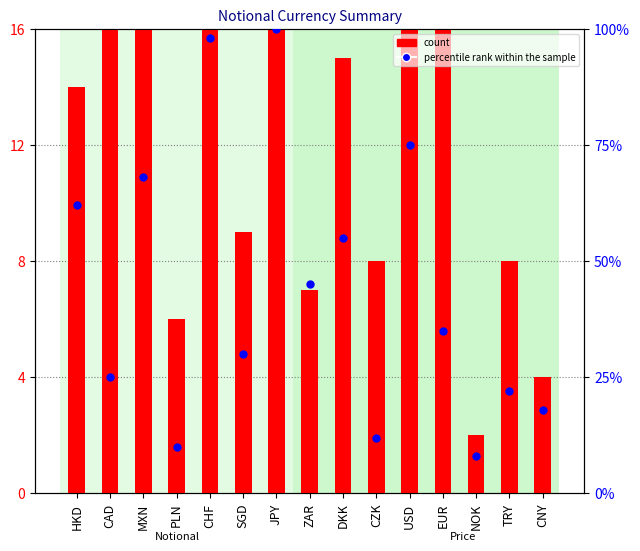

At NOK, list the series in order from smallest to largest.

count, percentile rank within the sample